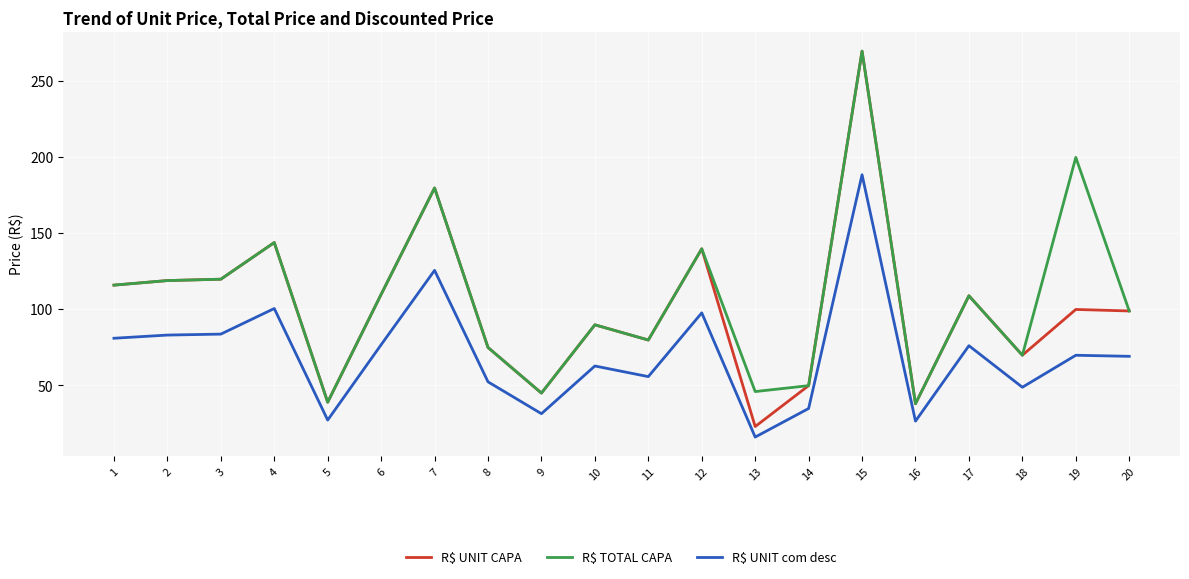

What is the difference between the highest and lowest values at 18?

21.1